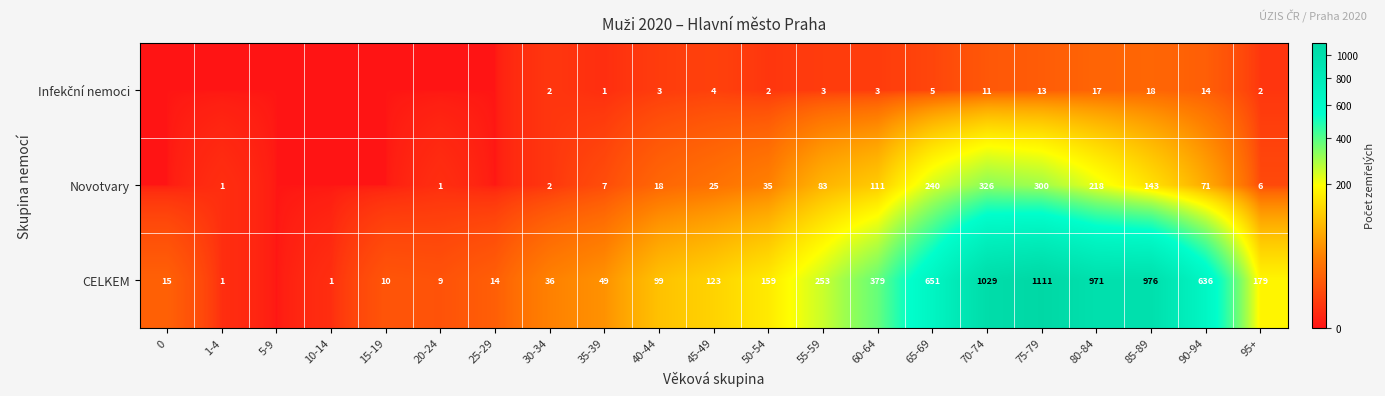

Between 65-69 and 75-79, which series saw the biggest shift?

CELKEM